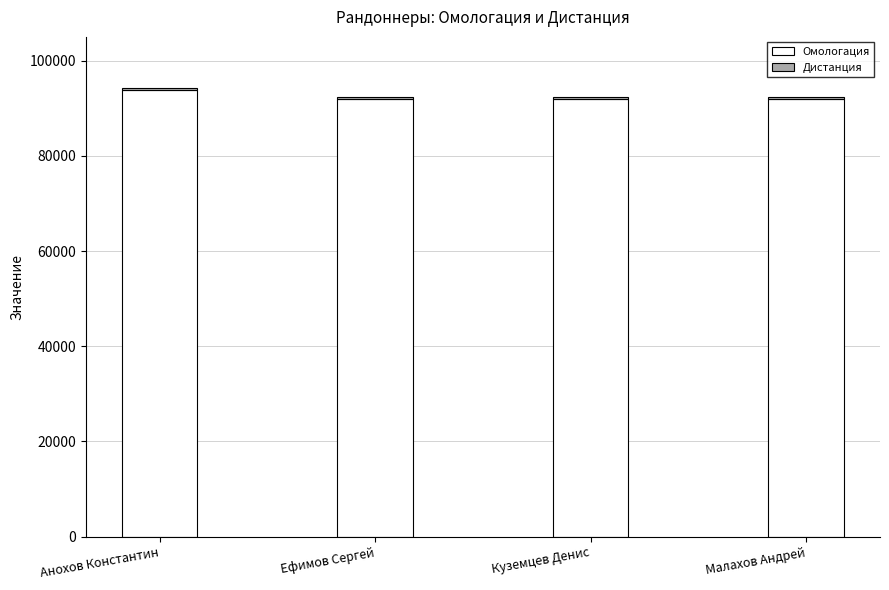

What is the highest value of the Омологация series?

93937